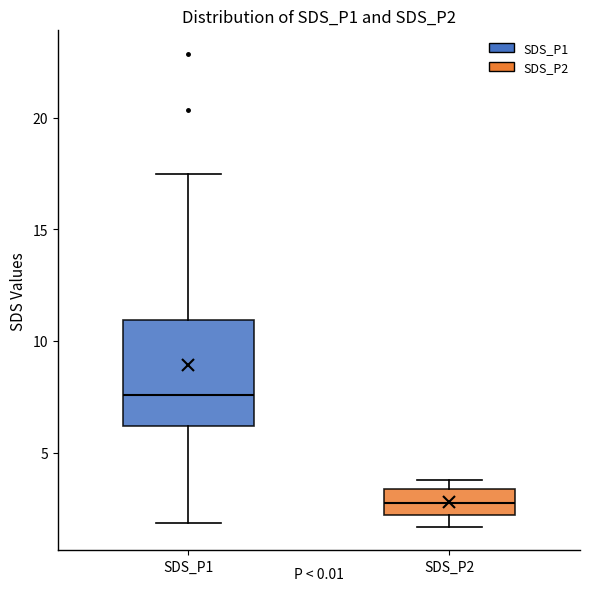

Reading left to right, transcribe this box plot: for each box, give where its median line is, the range the box spans, and where its two whiskers end, as read against the y-axis. The values are not printed on the chart, so give them approximately, as read against the axis.

SDS_P1: median 7.5, box 6.0 to 11.0, whiskers 2.0 to 17.5
SDS_P2: median 3.0, box 2.0 to 3.5, whiskers 1.5 to 4.0